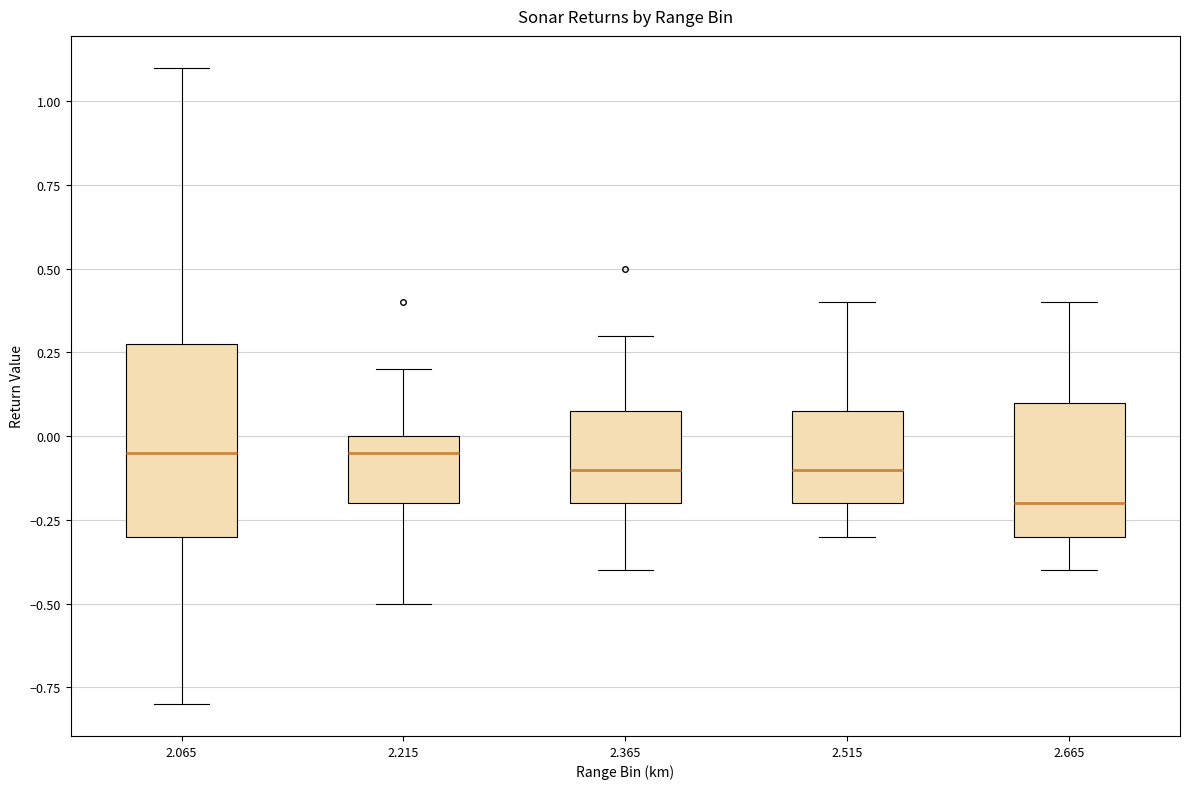

Where does the upper whisker of the box at x = 2.365 end on the y-axis? The values are not printed on the chart, so give them approximately, as read against the axis.

0.30